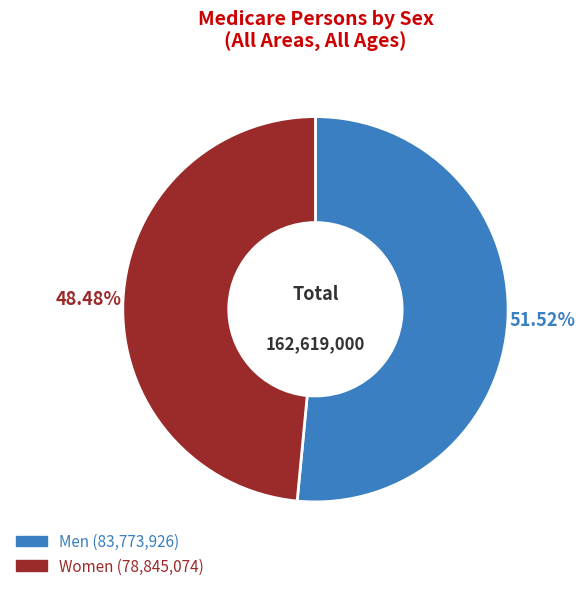

Which slice is the smallest?

Women